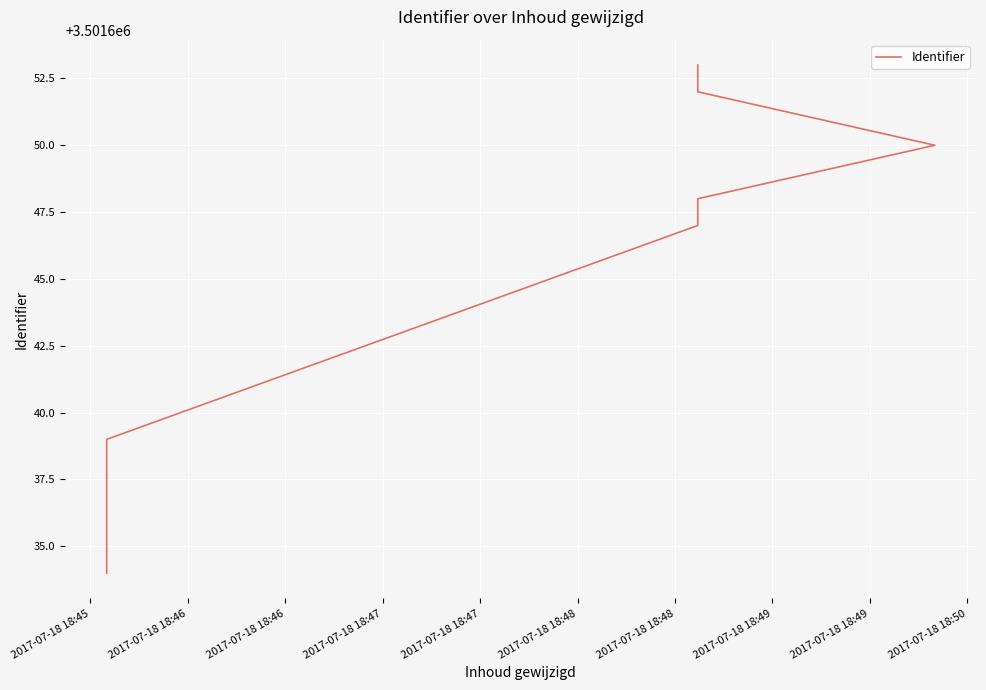

True or false: the data shows 3501634 at 2017-07-18 18:45.

True